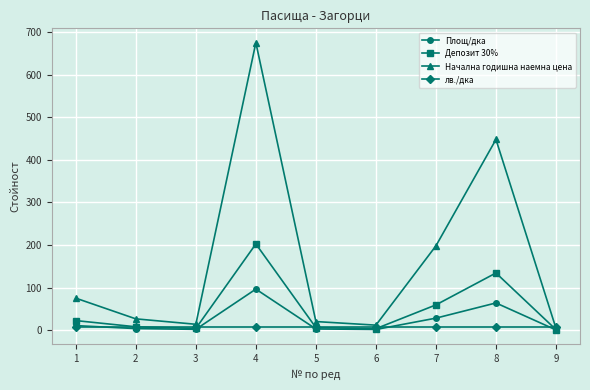

List the series in order of their peak value, lowest first.

лв./дка, Площ/дка, Депозит 30%, Начална годишна наемна цена